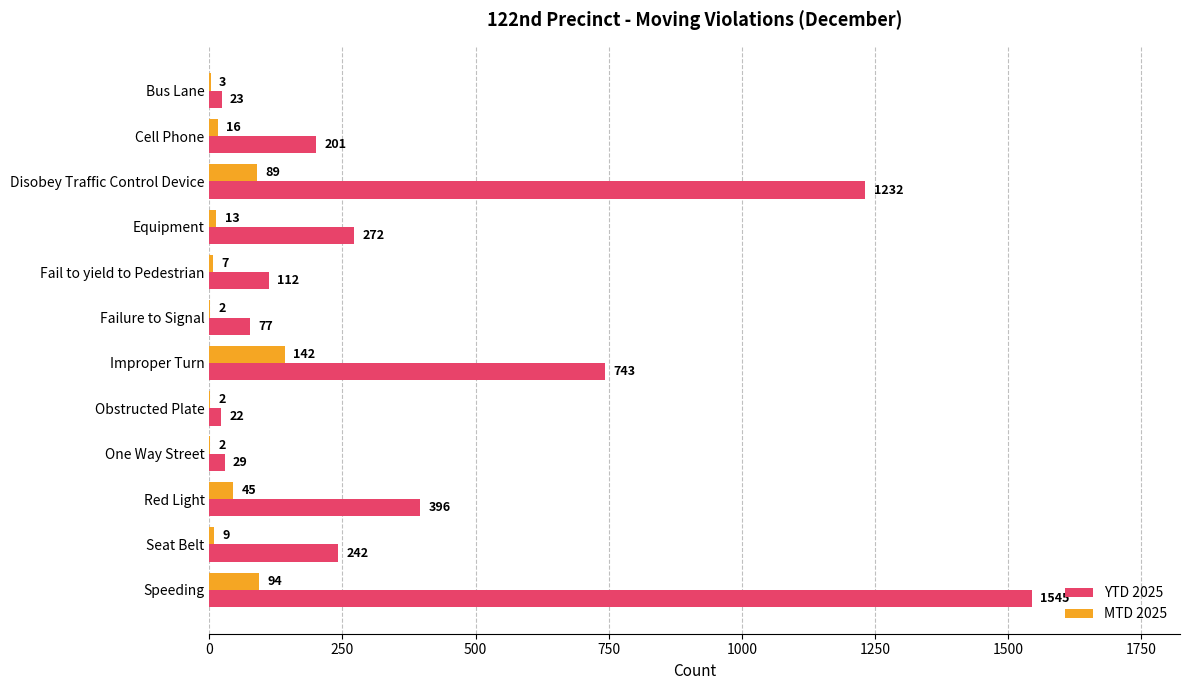

Read the MTD 2025 value at Equipment.

13